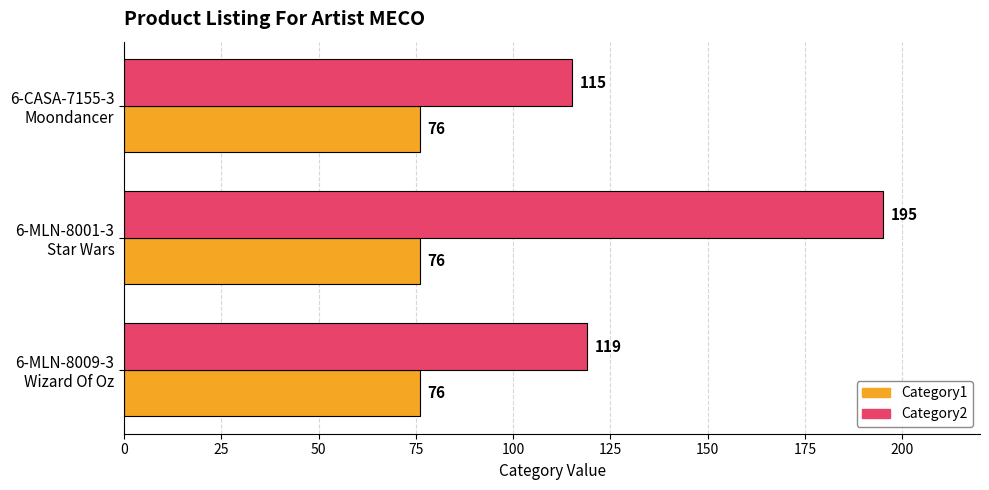

At which label is Category2 closest to 155?

6-MLN-8009-3
Wizard Of Oz